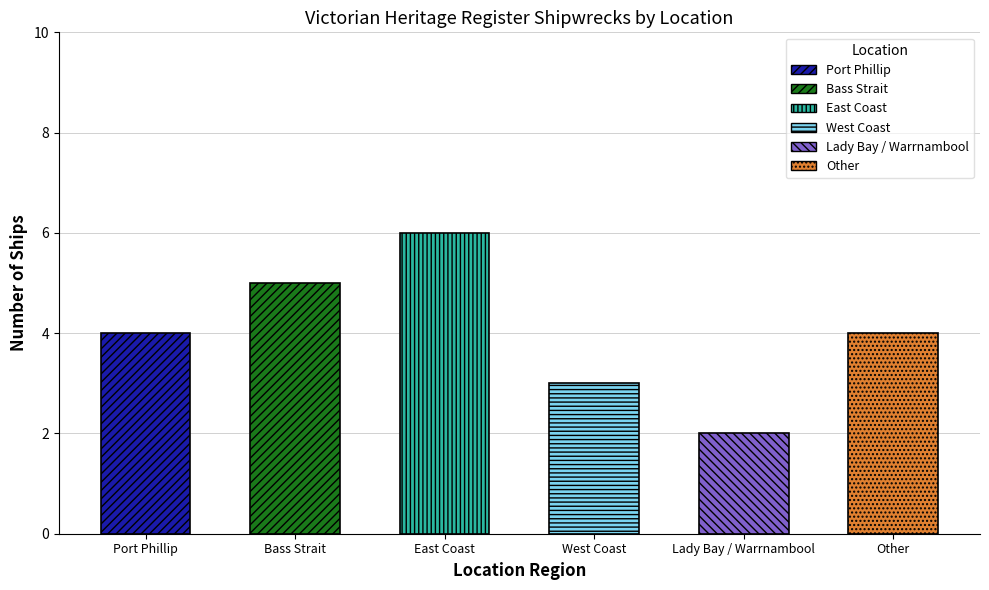

What is the average value?

4